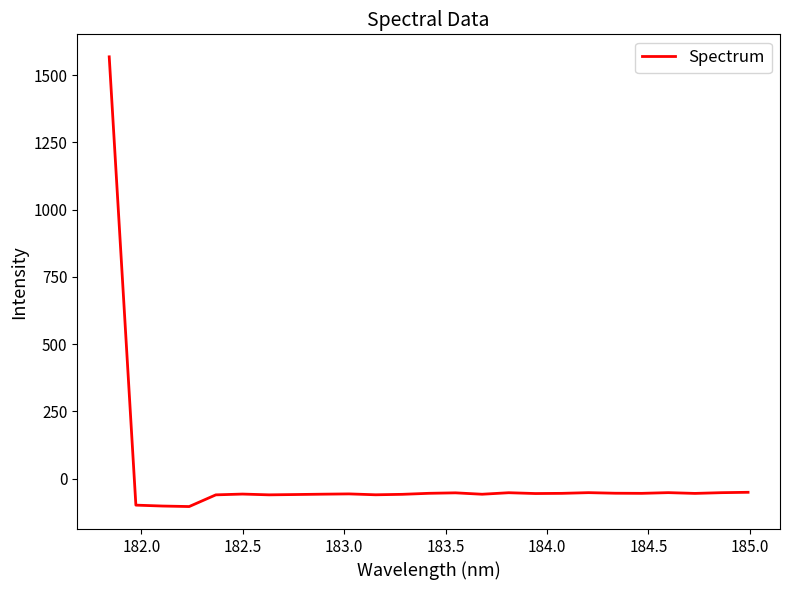

What is the greatest value displayed?

1568.0